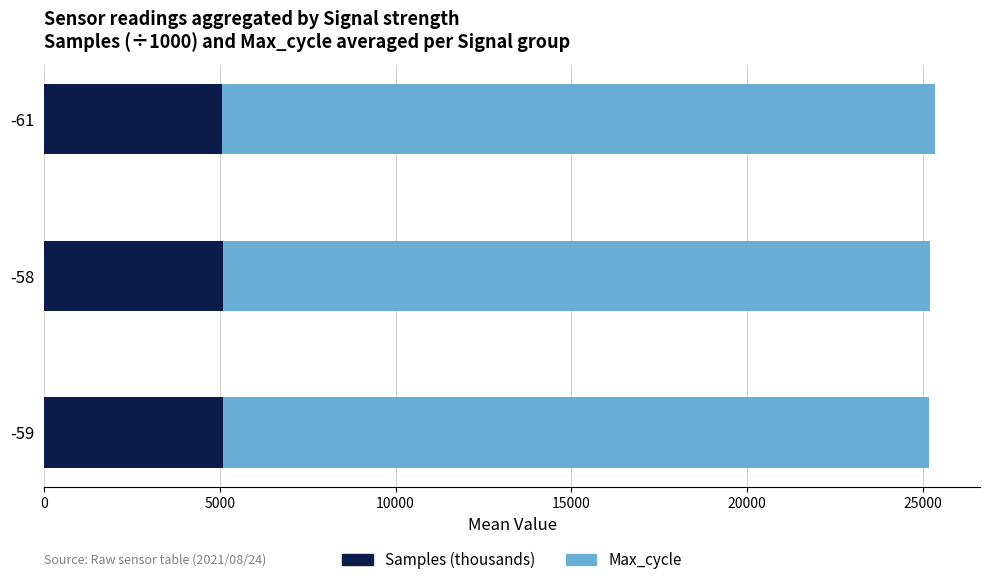

What is the total value across all series at -59?

25184.7